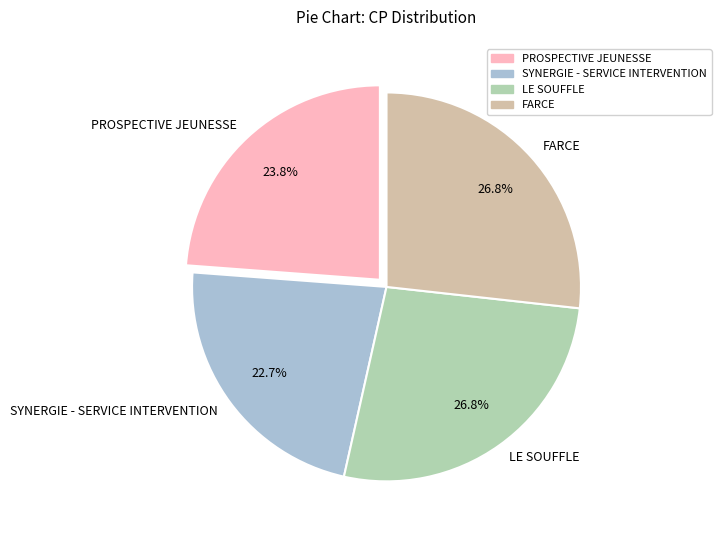

What percentage is the FARCE slice, to the nearest percent?

27%